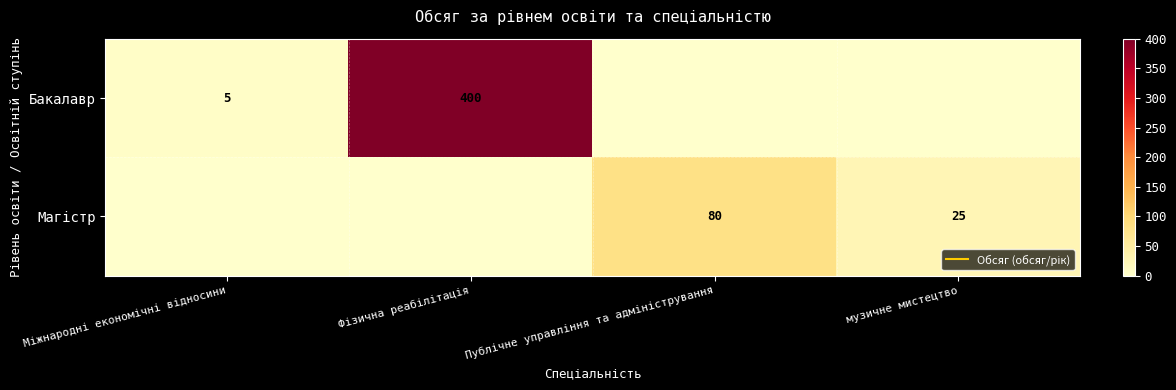

What is the average value of the Бакалавр series?

101